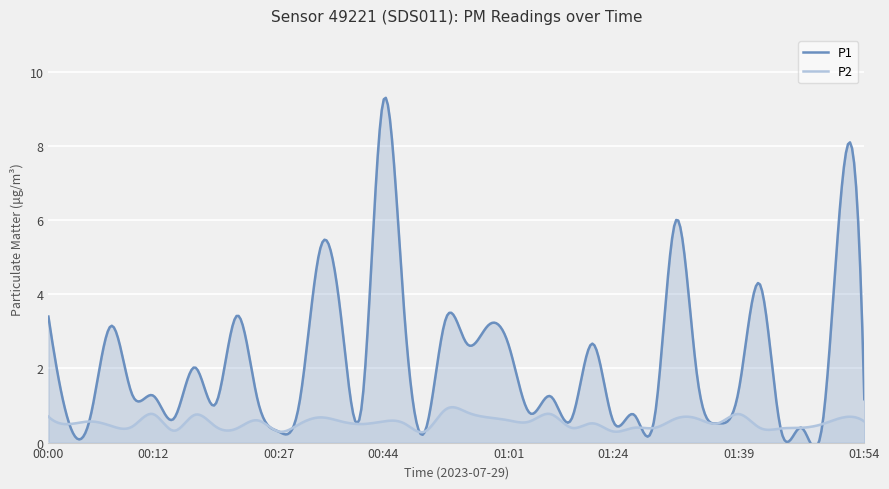

What is the total value across all series at 01:24?

0.9